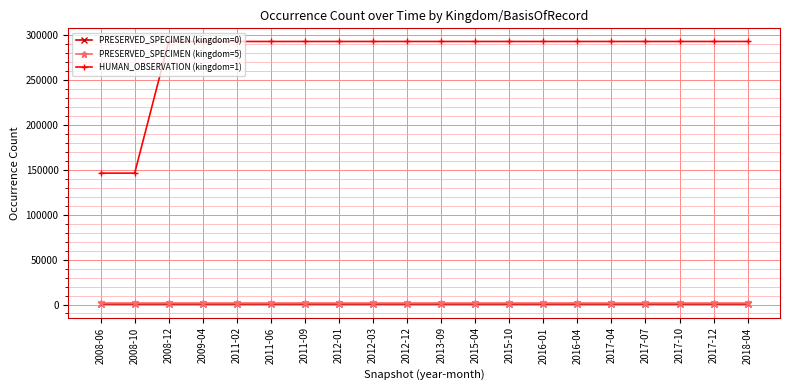

True or false: HUMAN_OBSERVATION (kingdom=1) and PRESERVED_SPECIMEN (kingdom=0) cross at least once.

False